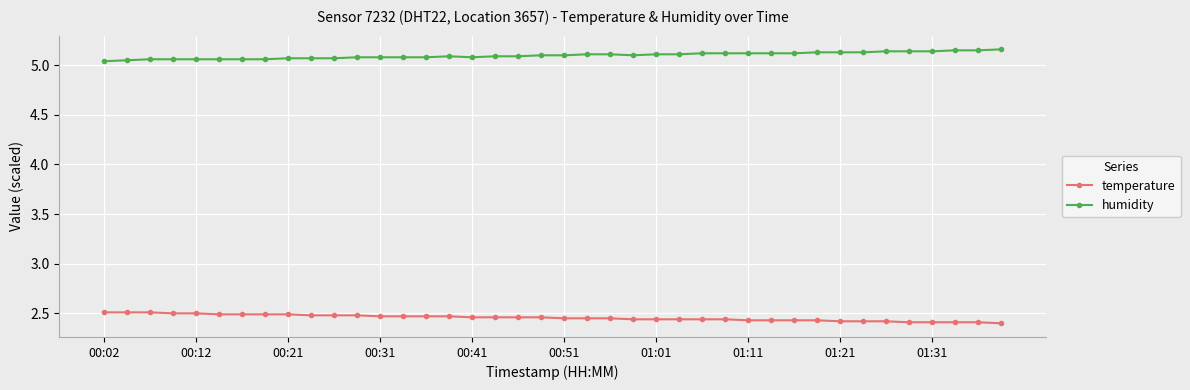

What is the difference between the maximum and minimum values in the temperature series?

0.1